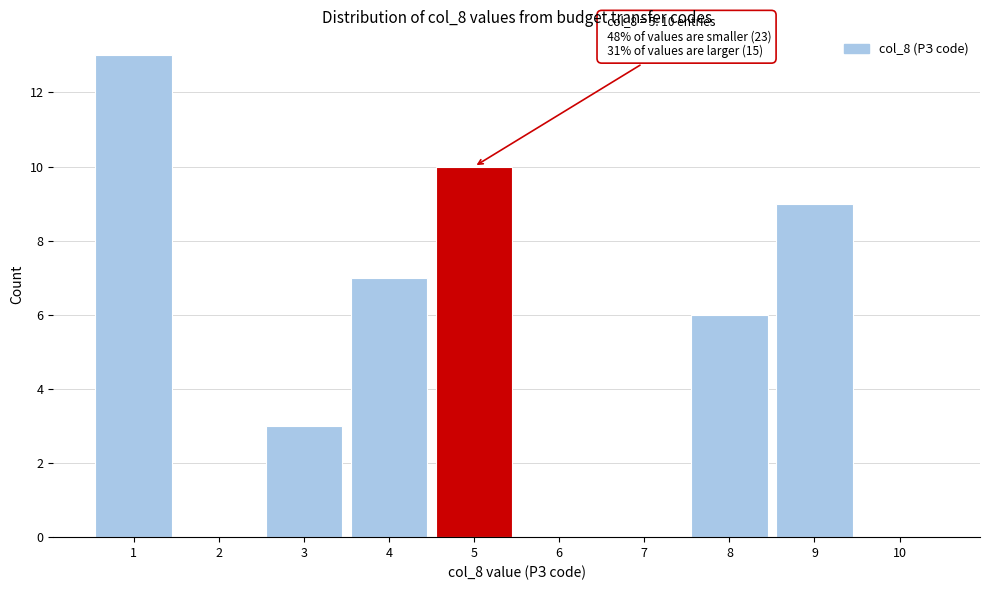

Which range on the x-axis has the tallest bar?

0.5 to 1.5